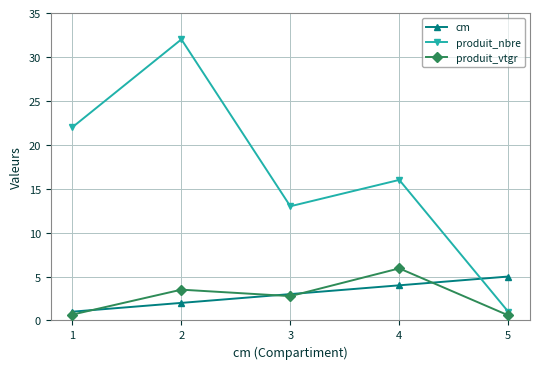

What is the greatest value displayed?

32.0